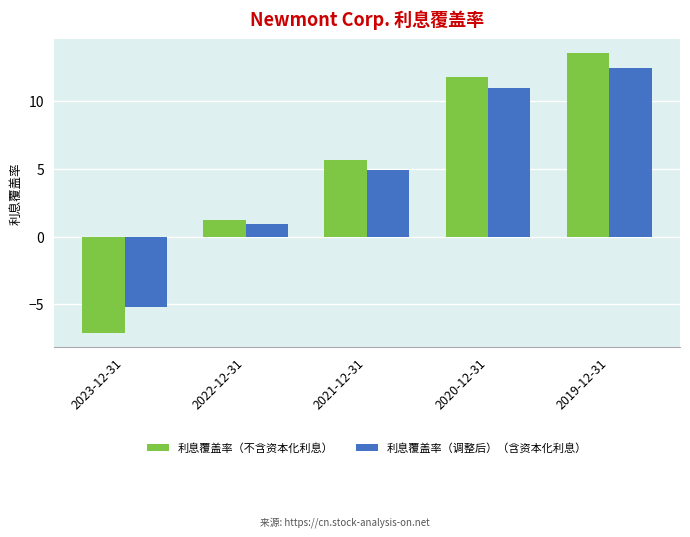

What is the difference between the highest and lowest values at 2021-12-31?

0.7